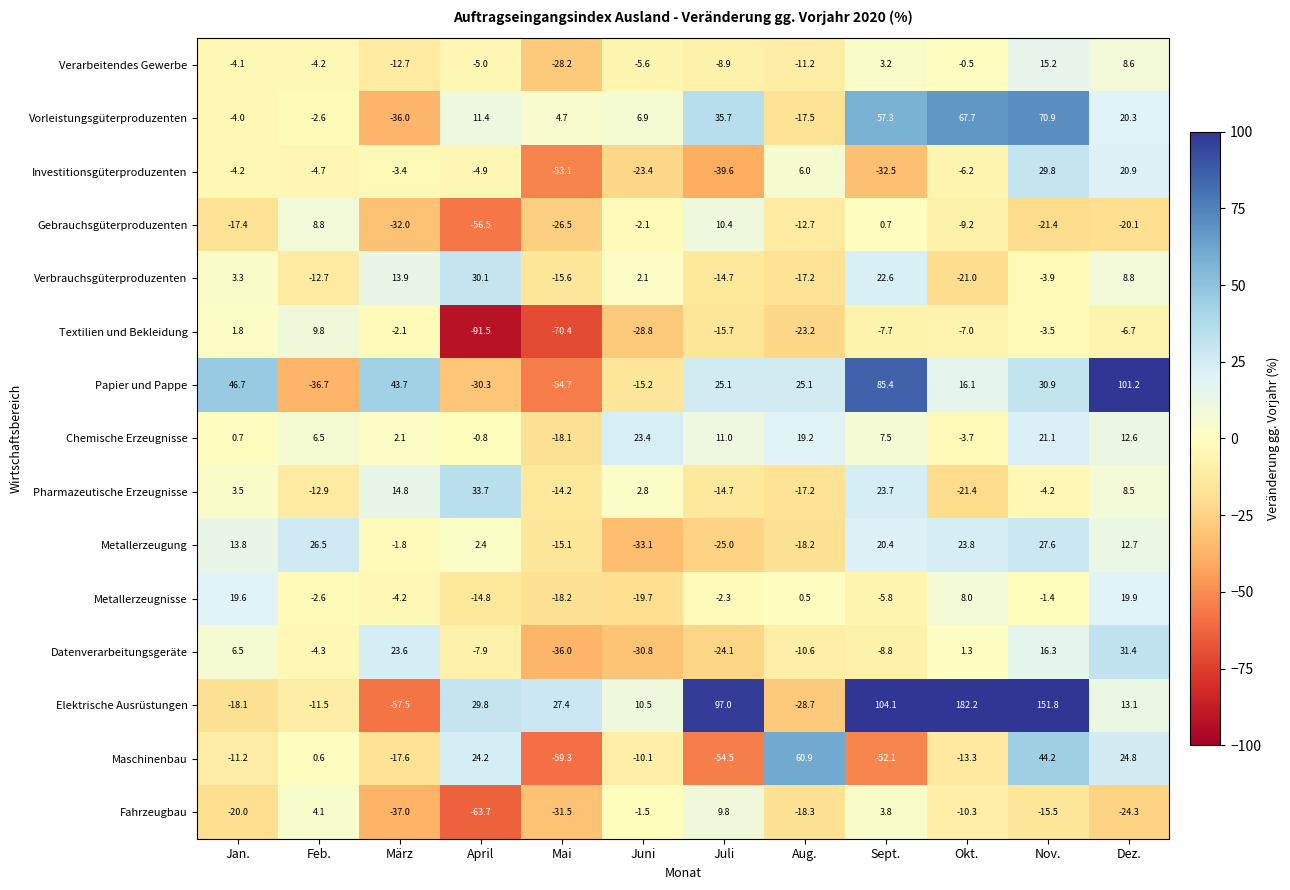

Read the Pharmazeutische Erzeugnisse value at Mai.

-14.2